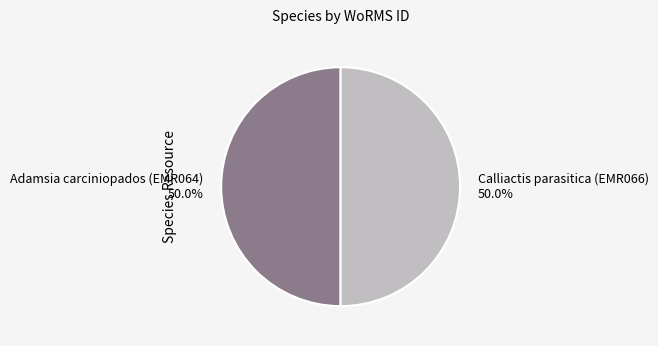

How many segments does this pie chart have?

2